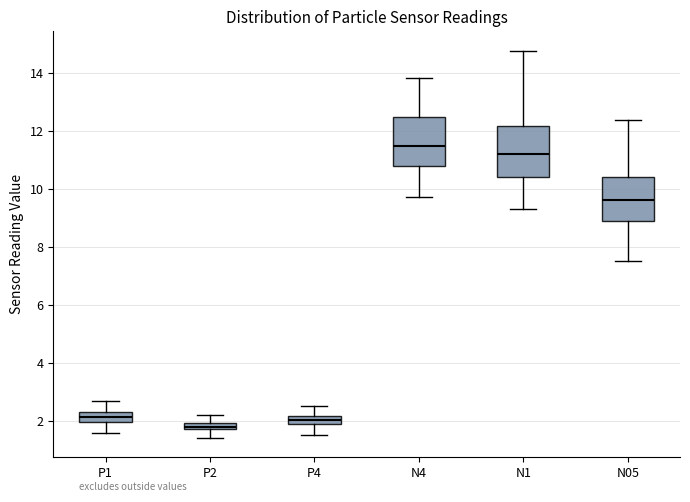

Which box has the lowest median line?

P2